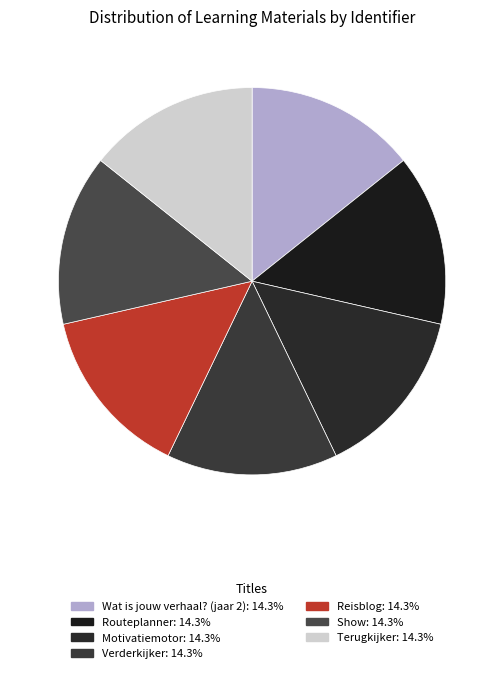

How many slices are in this pie chart?

7